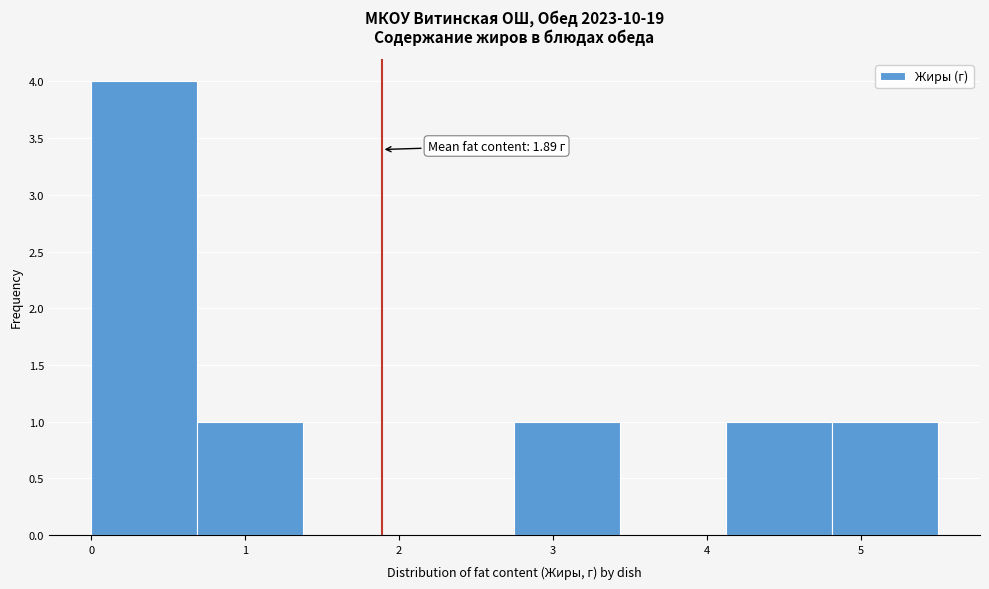

Over which range of the x-axis is the bar tallest?

0.0 to 0.7